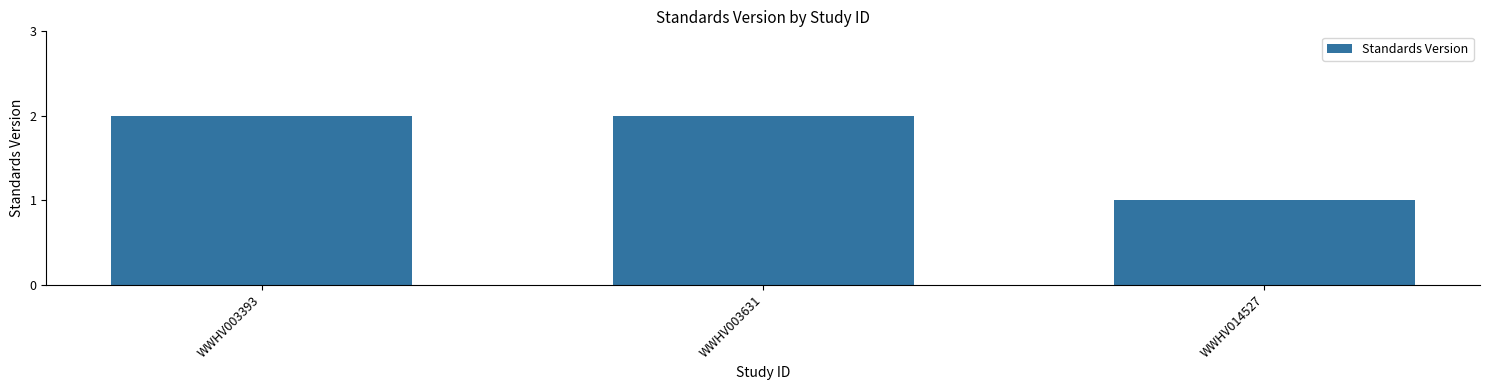

Count the values in the range 1 to 2.

3